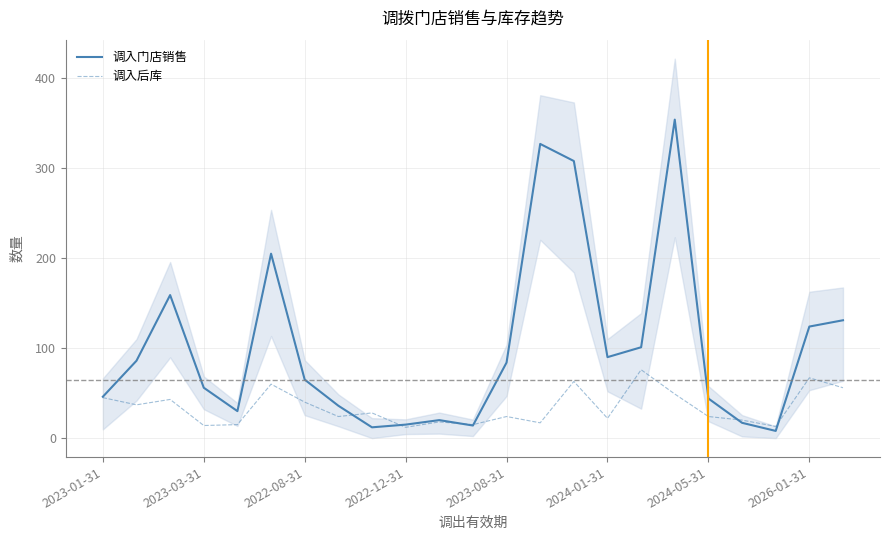

True or false: 调入门店销售 has a value of 15 at 2022-12-31.

True